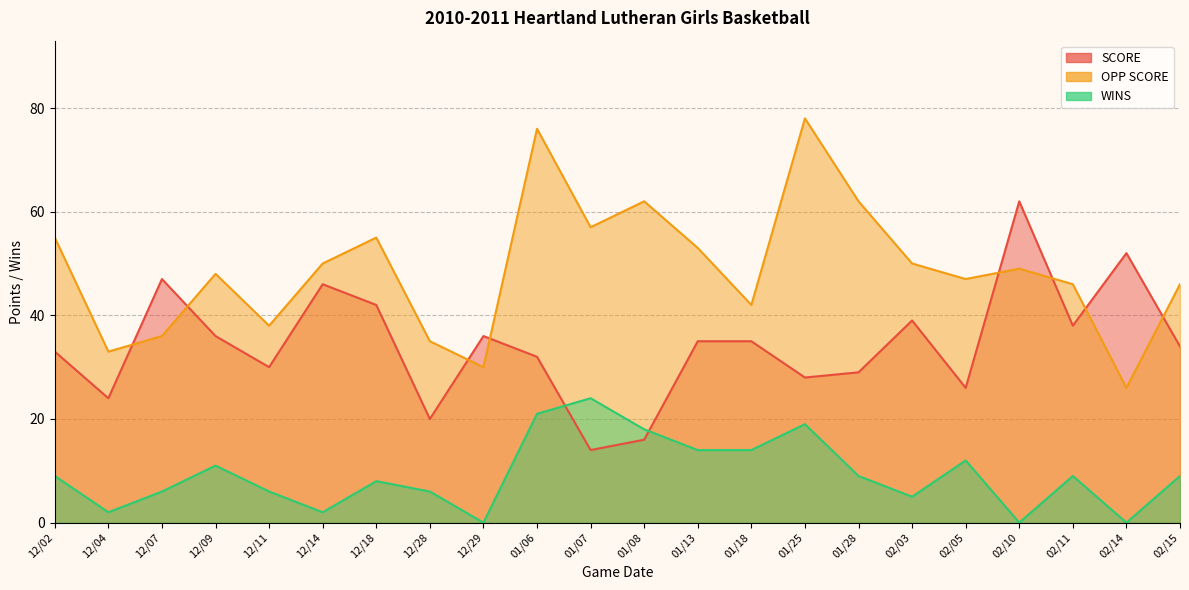

Between 12/02 and 01/07, which series saw the biggest shift?

SCORE